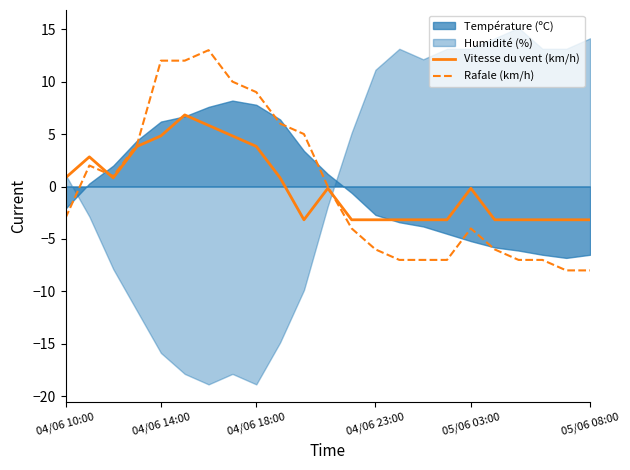

The Rafale (km/h) series shows 9.0 at 04/06 18:00. True or false?

True